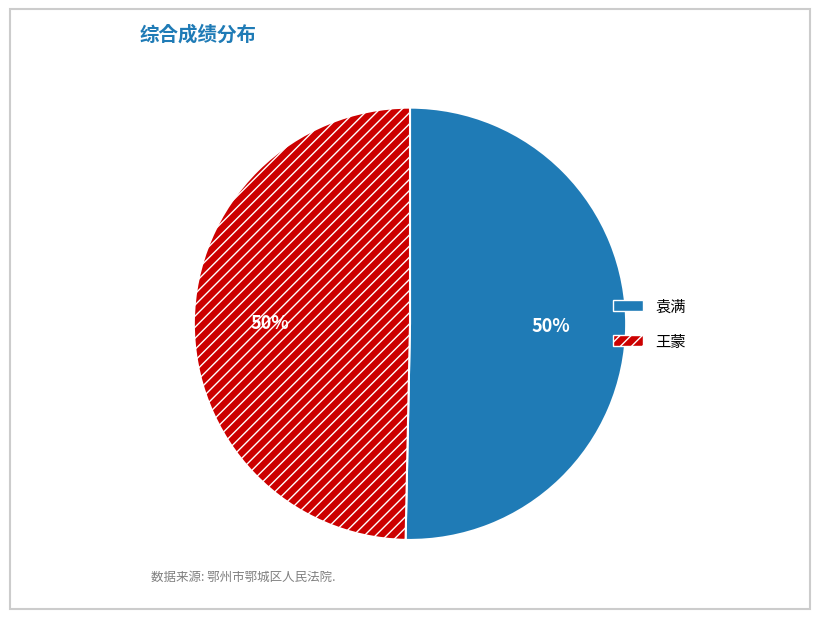

What is the ratio of the value at 袁满 to the value at 王蒙?

1.0